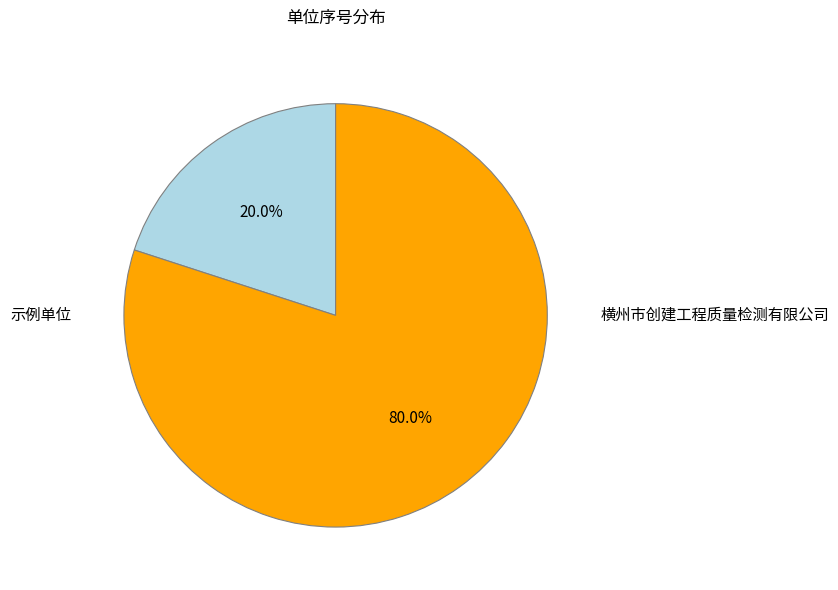

Which category has the biggest portion of the pie?

横州市创建工程质量检测有限公司